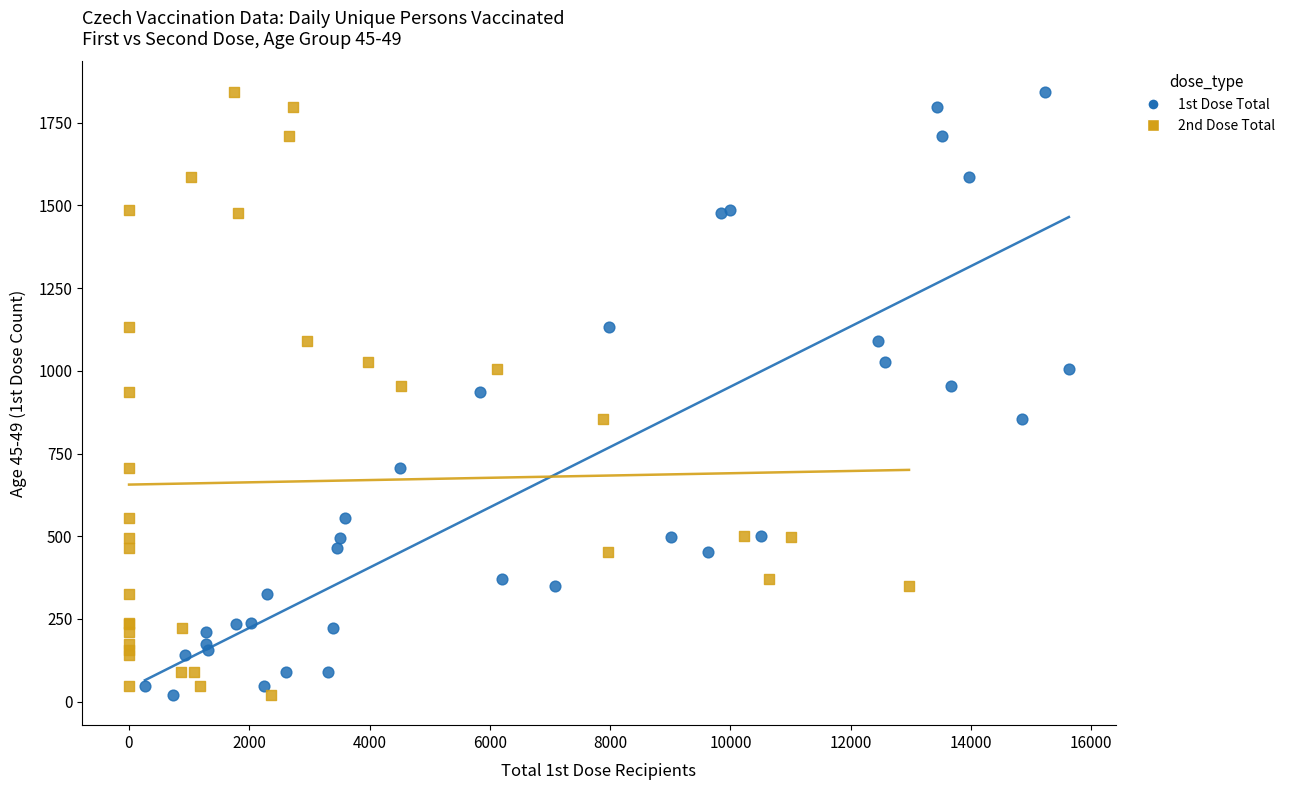

What are all the series names shown in the legend?

1st Dose Total, 2nd Dose Total